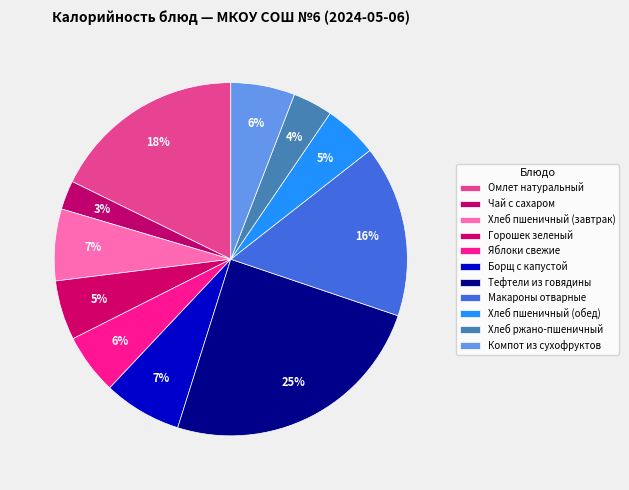

What is the largest slice in the pie chart?

Тефтели из говядины